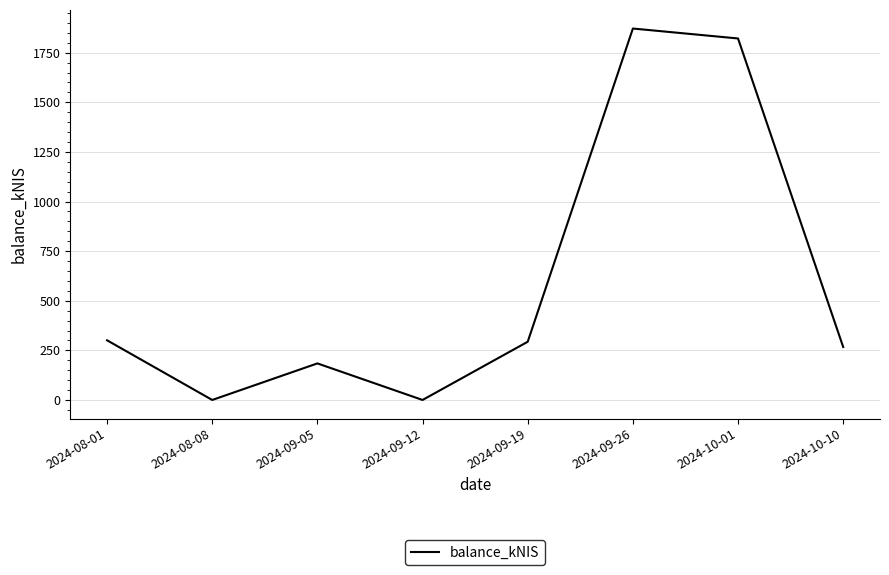

Is it true that the value at 2024-10-10 is 266.8?

True